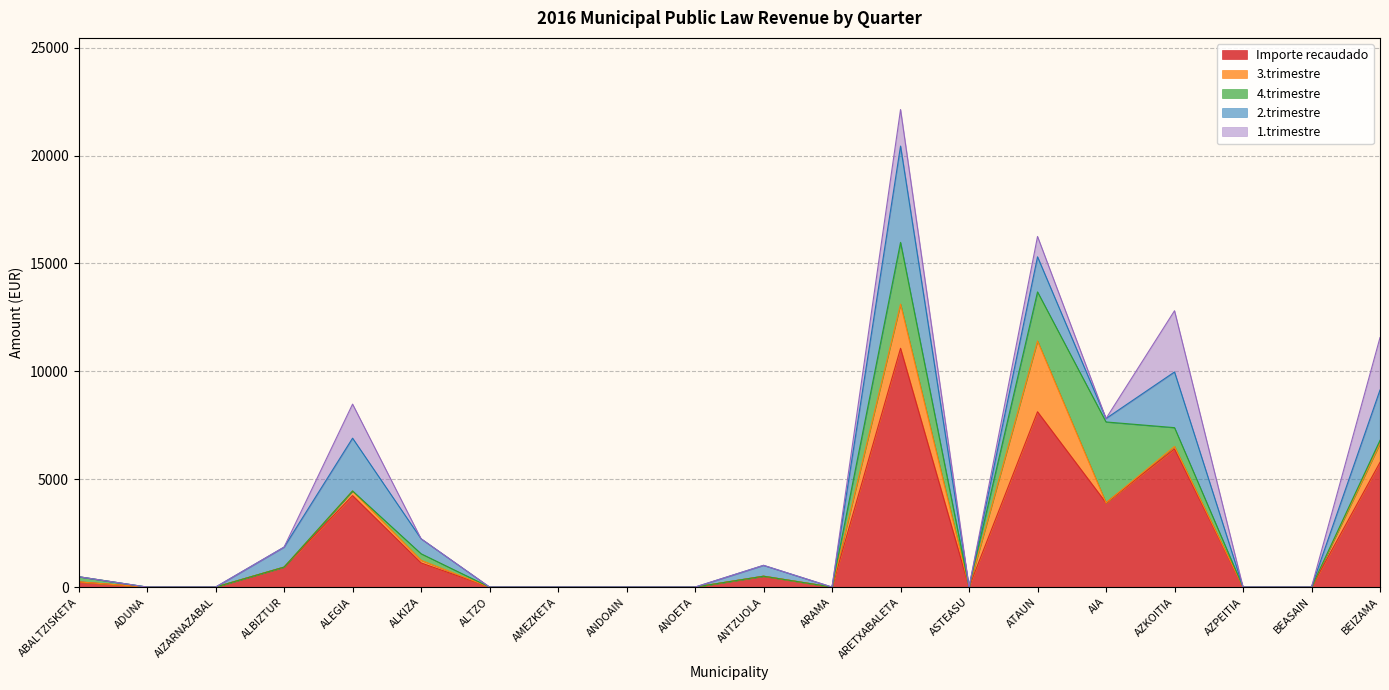

At which category is the sum across all series the highest?

ARETXABALETA